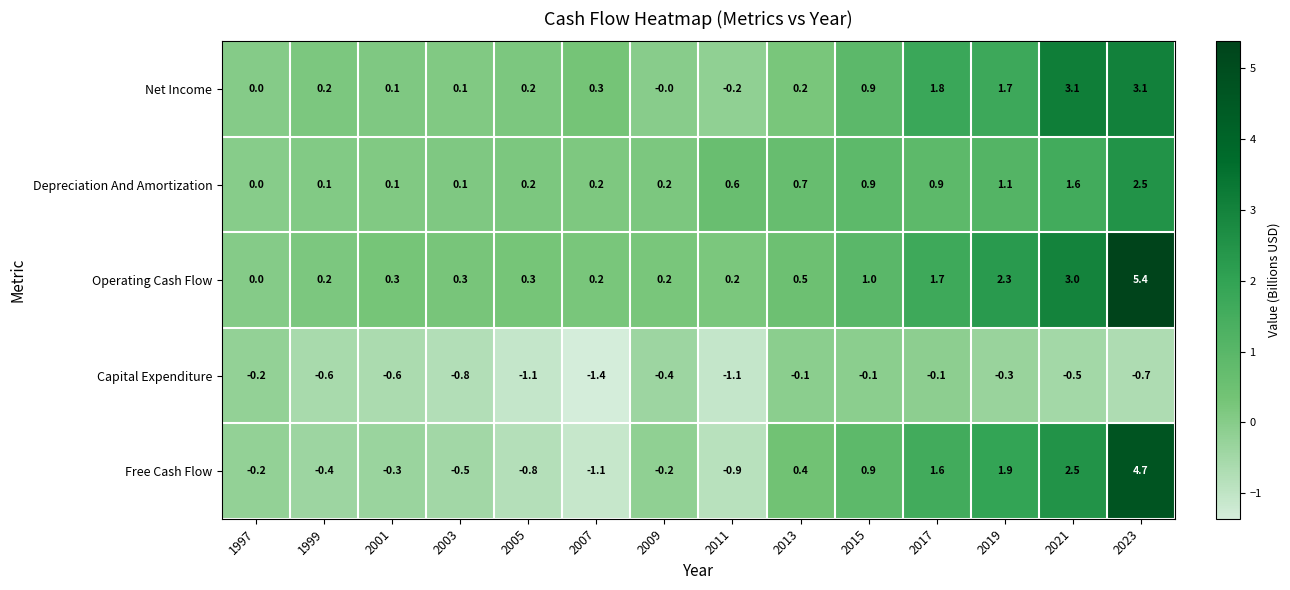

Rank the series by their maximum value, from lowest to highest.

Capital Expenditure, Depreciation And Amortization, Net Income, Free Cash Flow, Operating Cash Flow